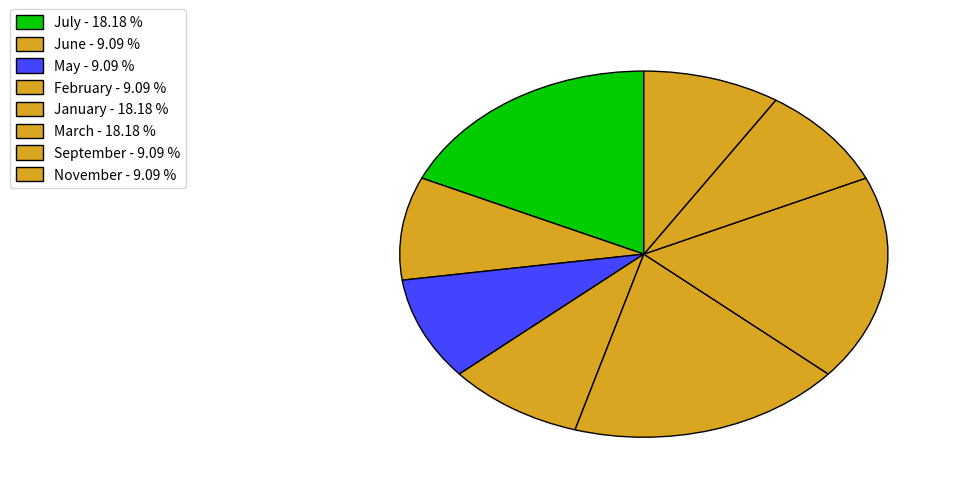

To the nearest percent, what is the average slice percentage?

12%